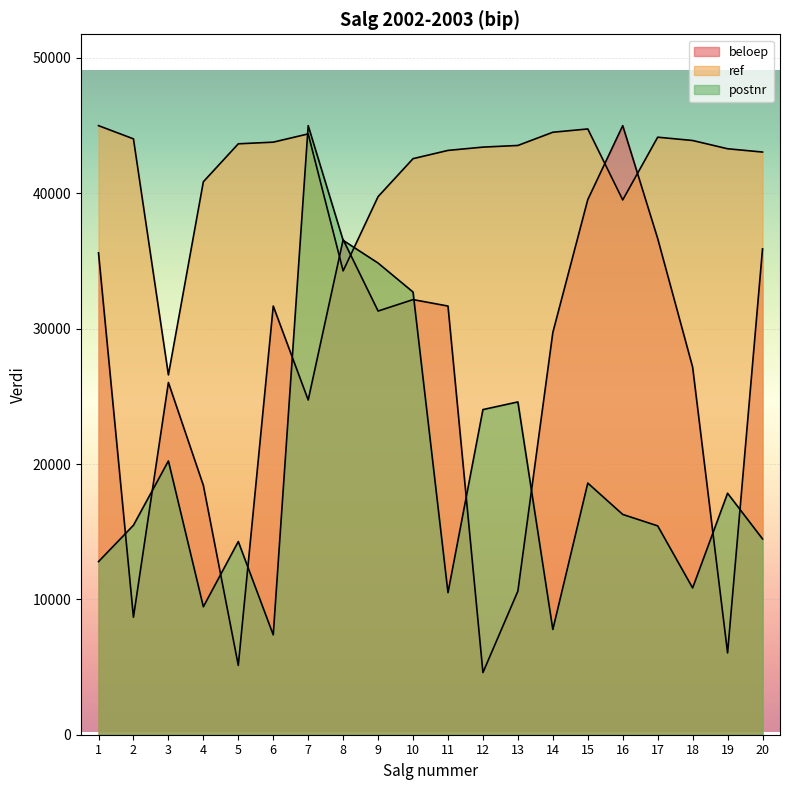

The ref series shows 62551.8 at 19. True or false?

False